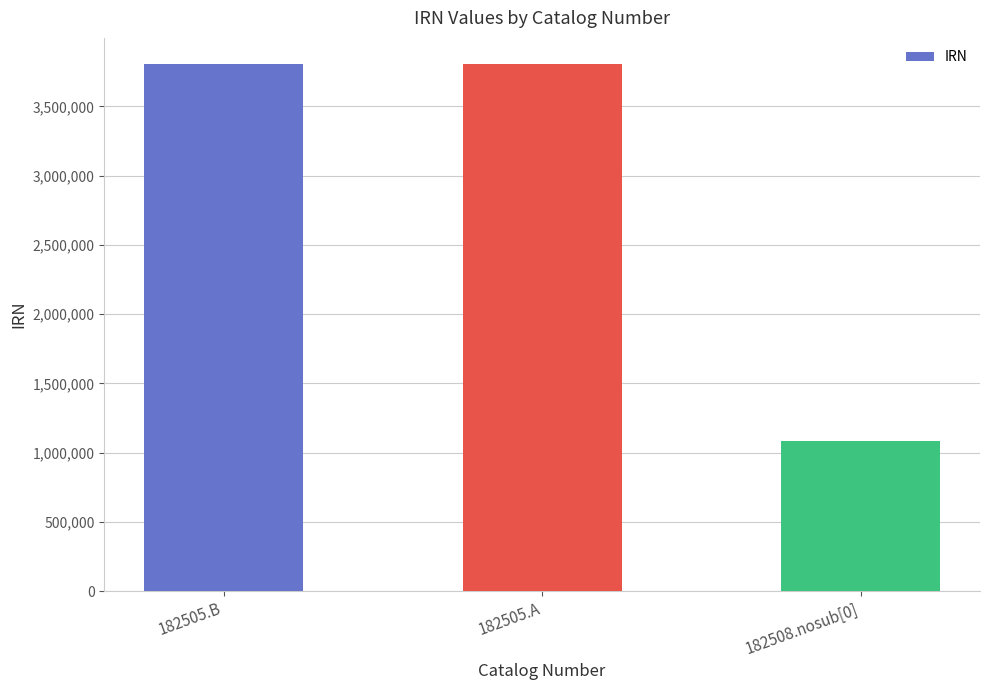

How many bars are there in total?

3